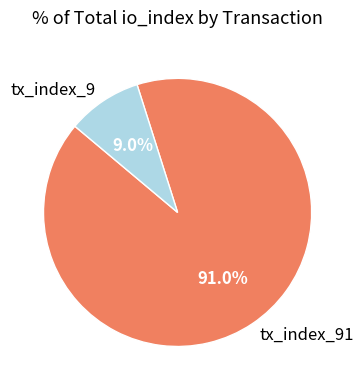

Is tx_index_9 the majority of the pie?

No